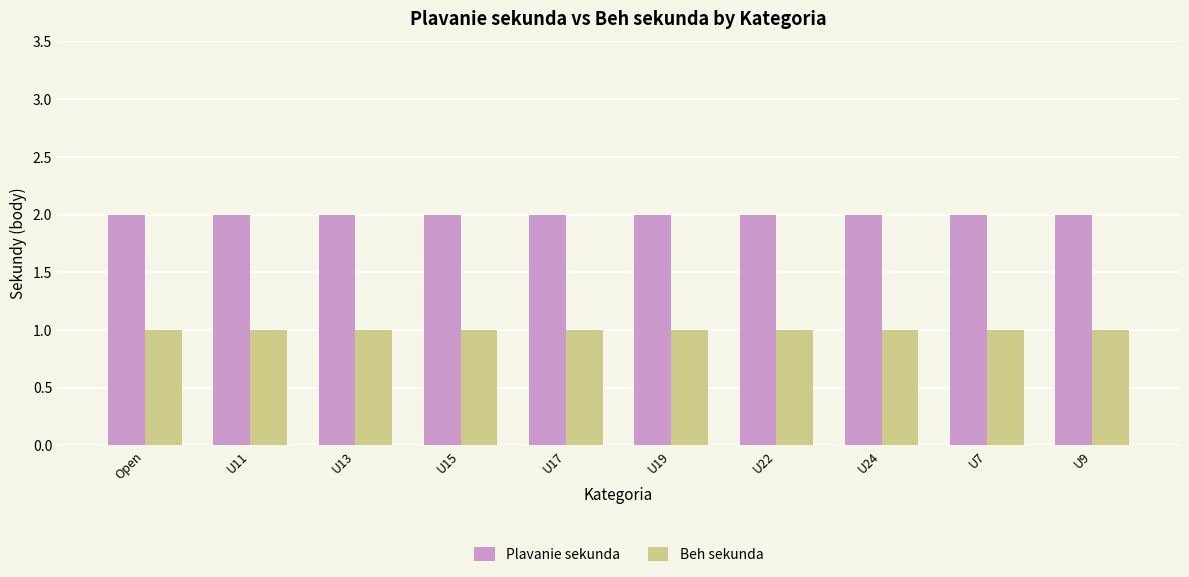

Reading left to right, list all the values displayed in this chart.

Plavanie sekunda: Open=2	U11=2	U13=2	U15=2	U17=2	U19=2	U22=2	U24=2	U7=2	U9=2
Beh sekunda: Open=1	U11=1	U13=1	U15=1	U17=1	U19=1	U22=1	U24=1	U7=1	U9=1